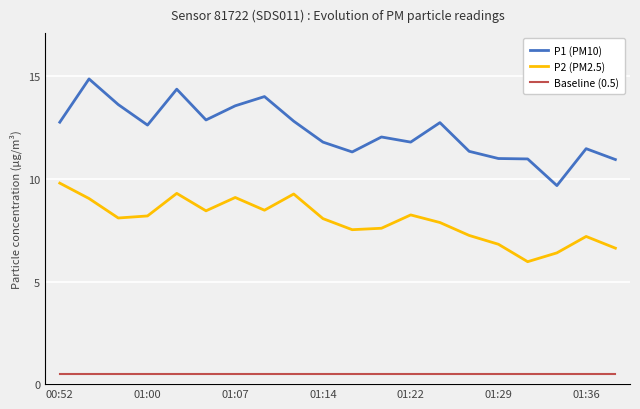

True or false: Baseline (0.5) and P1 (PM10) intersect in this chart.

False